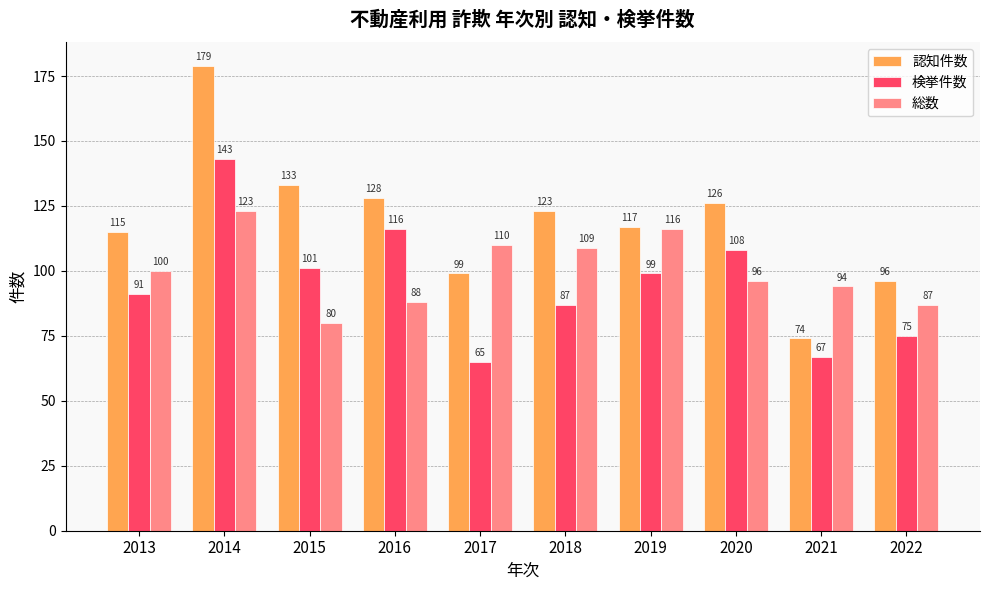

What is the spread (max minus min) of values at 2013?

24